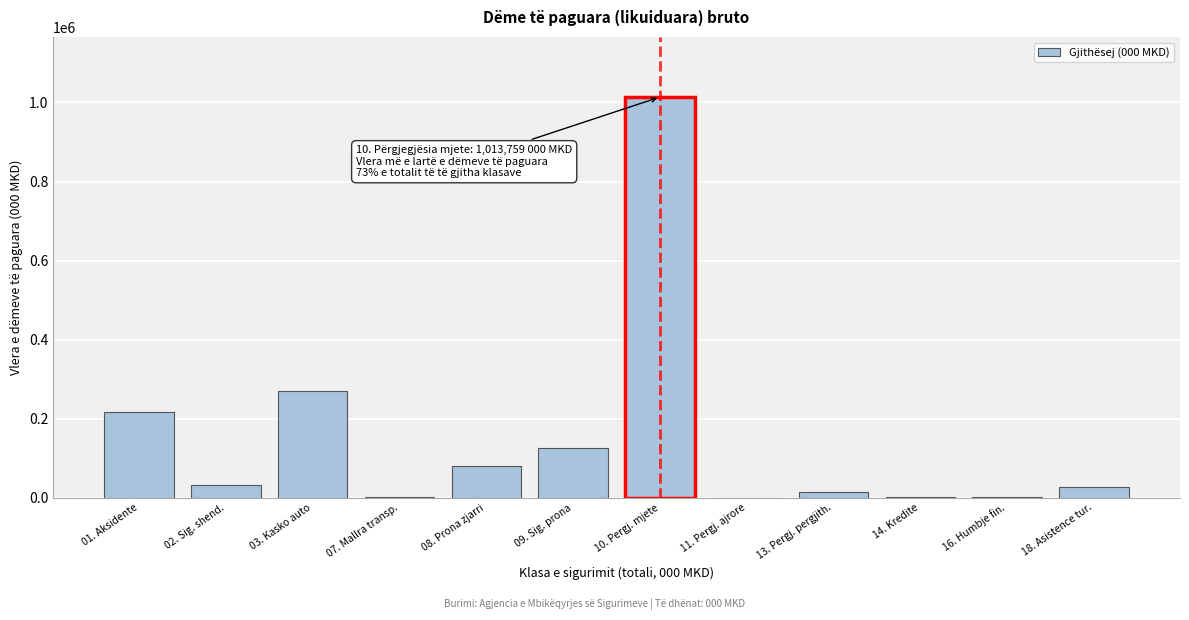

What is the maximum value shown in the chart?

1013759